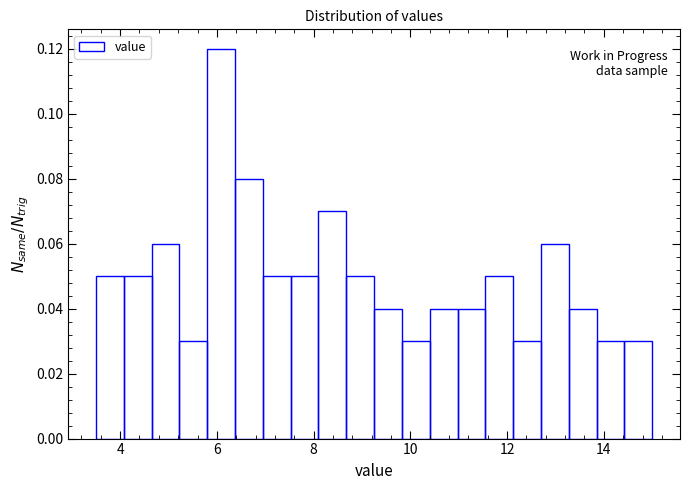

Read against the x-axis, roughly where is the centre of the tallest bar?

6.0